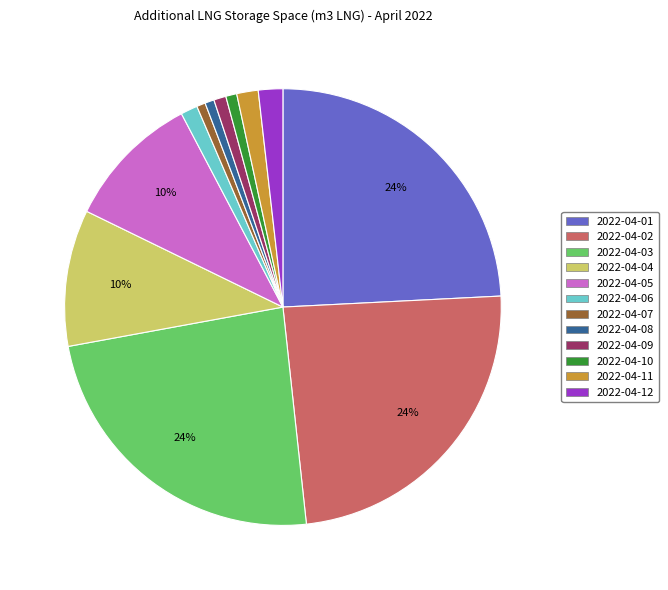

What percentage is the 2022-04-08 slice, to the nearest percent?

1%